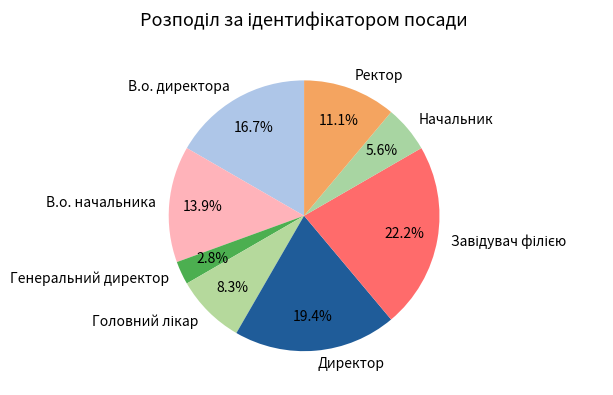

How many slices are in this pie chart?

8